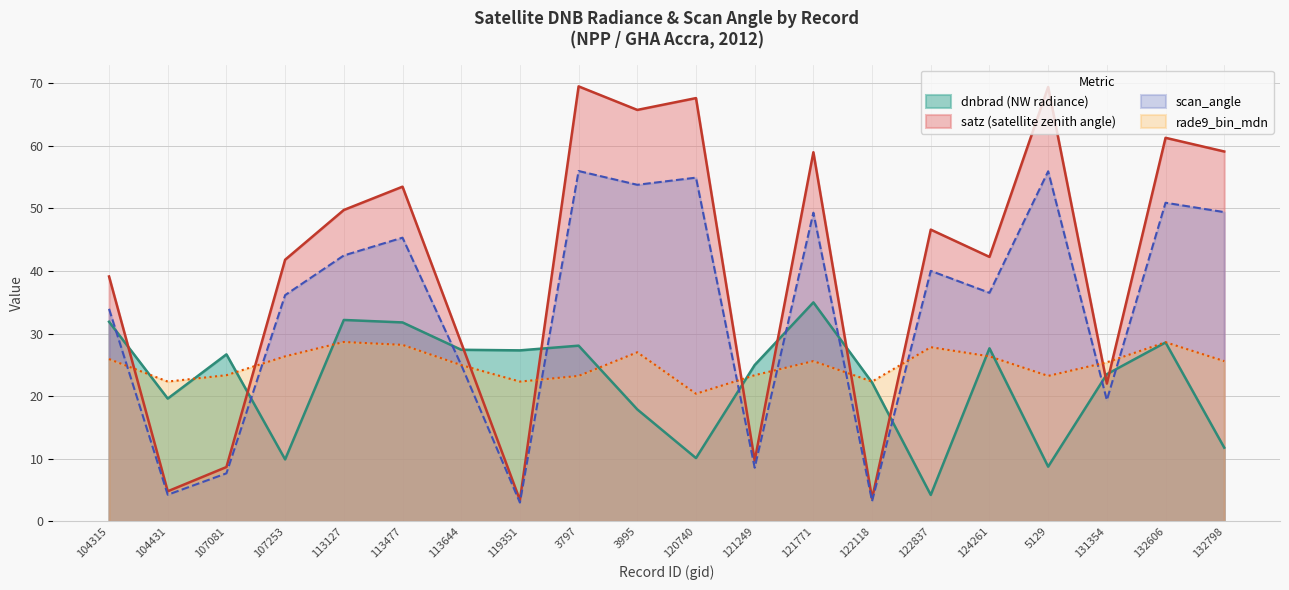

How many series are shown in this chart?

4